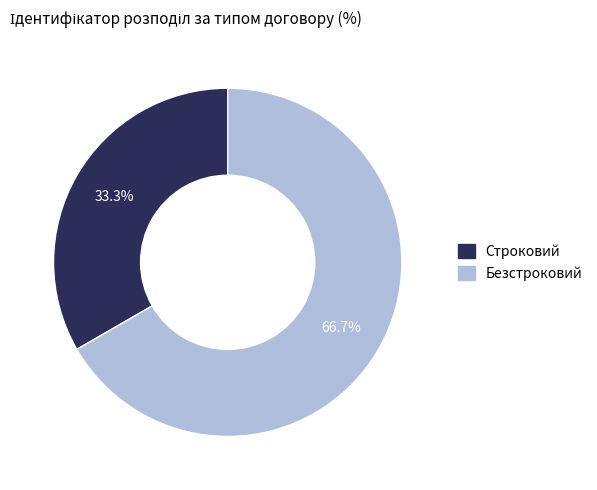

Approximately how many times larger is the value at Строковий compared to Безстроковий?

0.5